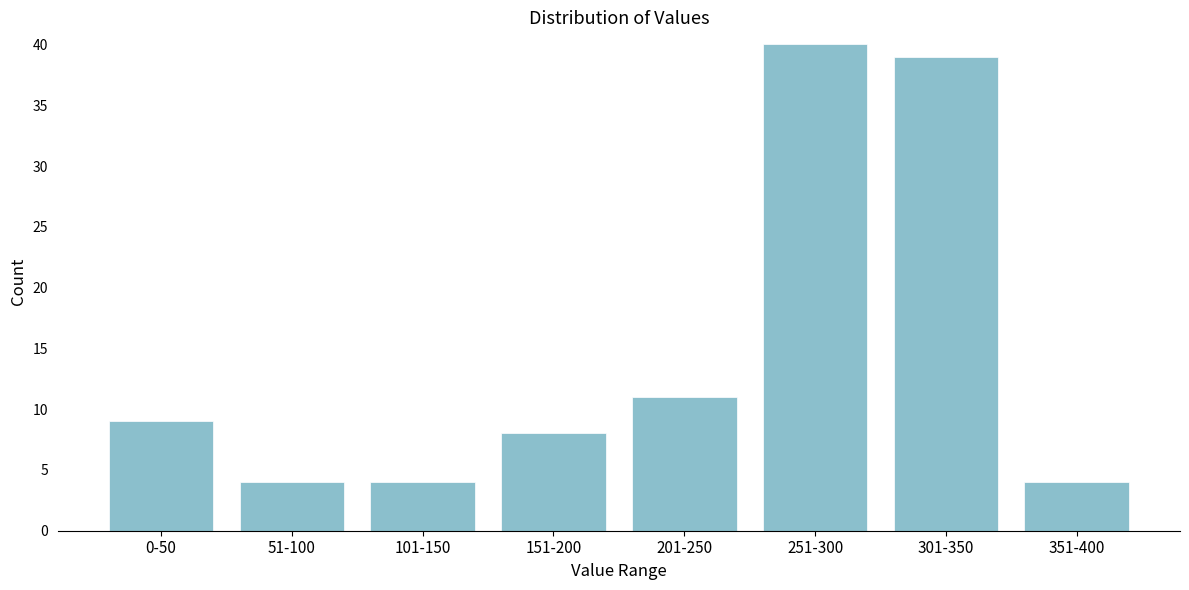

Reading left to right, list all the values displayed in this chart.

9	4	4	8	11	40	39	4